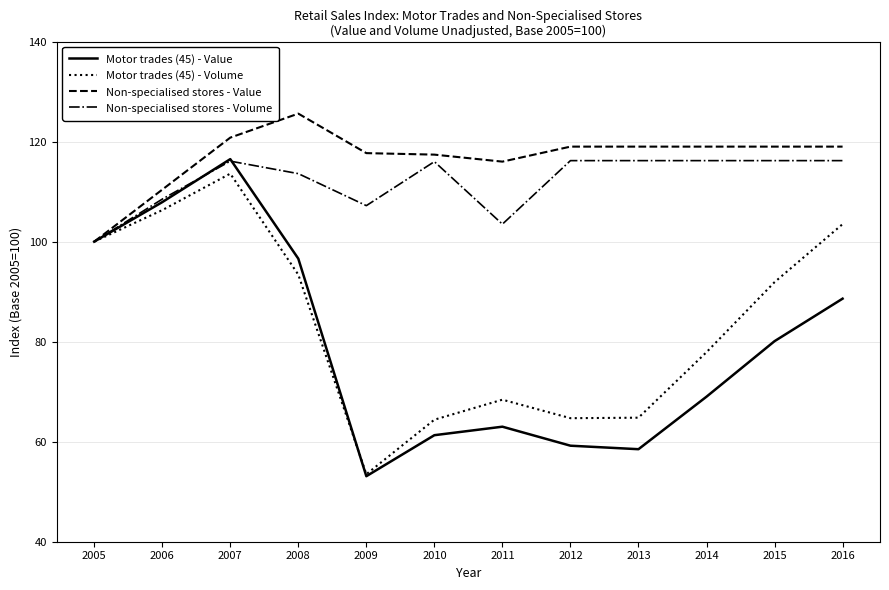

What is the highest value of the Motor trades (45) - Volume series?

113.6